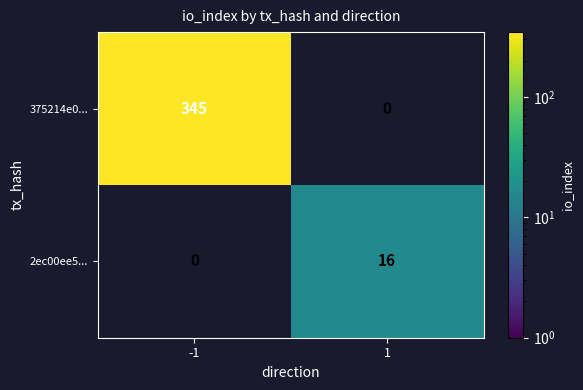

Which series has the largest total across all categories?

375214e0...